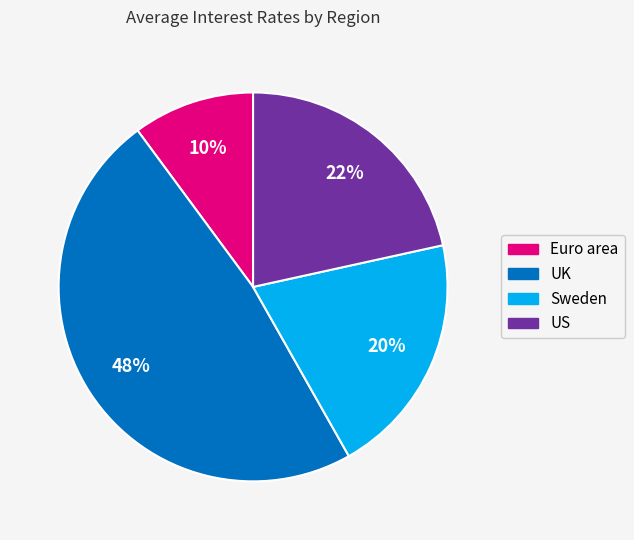

Which category has the biggest portion of the pie?

UK